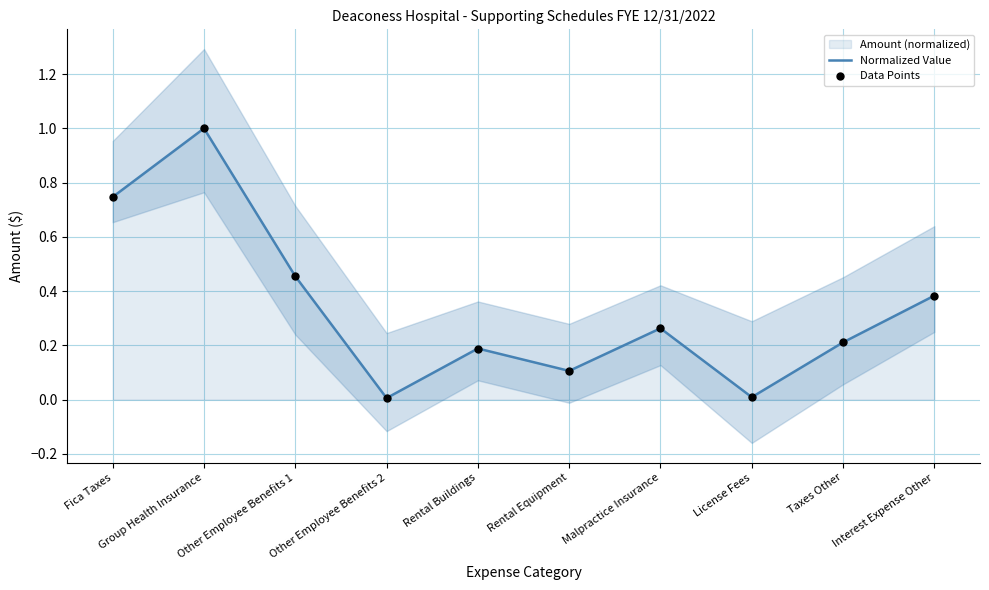

Is it true that Normalized Value equals 0.4 at Taxes Other?

False